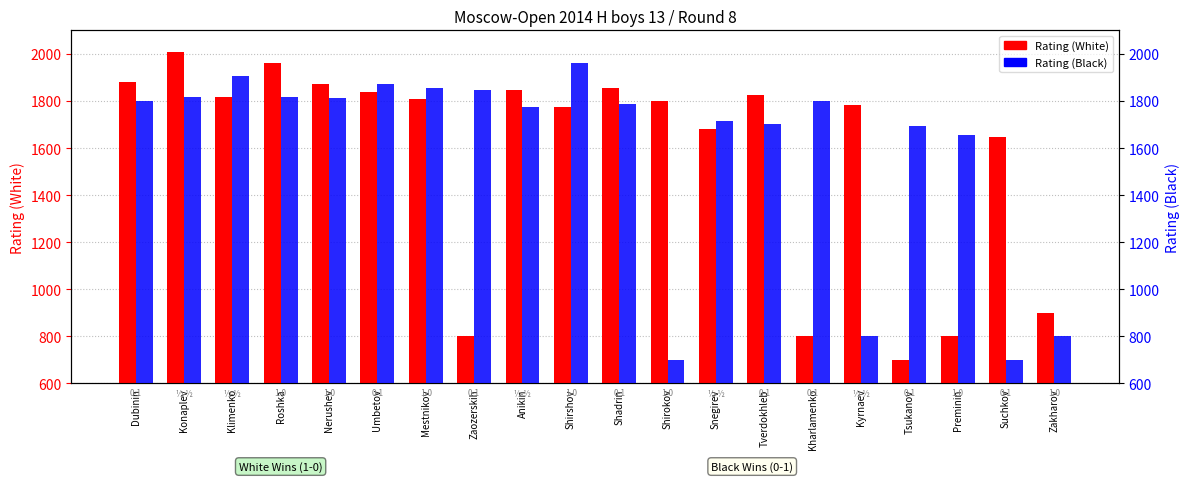

True or false: Rating (Black) has a value of 1855 at Mestnikov.

True